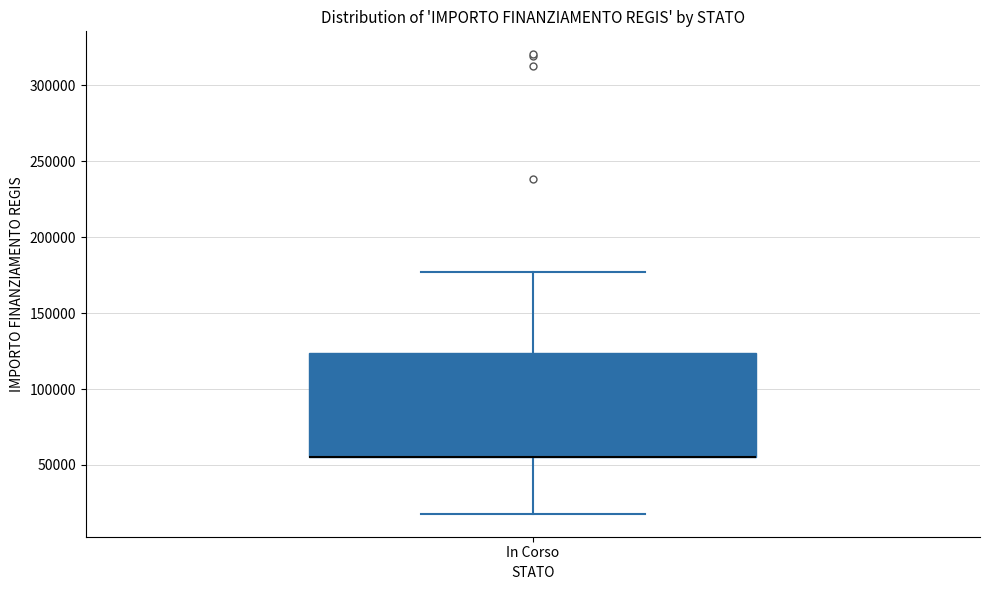

Transcribe this box plot: give where the median line is, the range the box spans, and where the two whiskers end, as read against the y-axis. The values are not printed on the chart, so give them approximately, as read against the axis.

median 55000 (drawn on the box's lower edge), box 55000 to 125000, whiskers 20000 to 175000